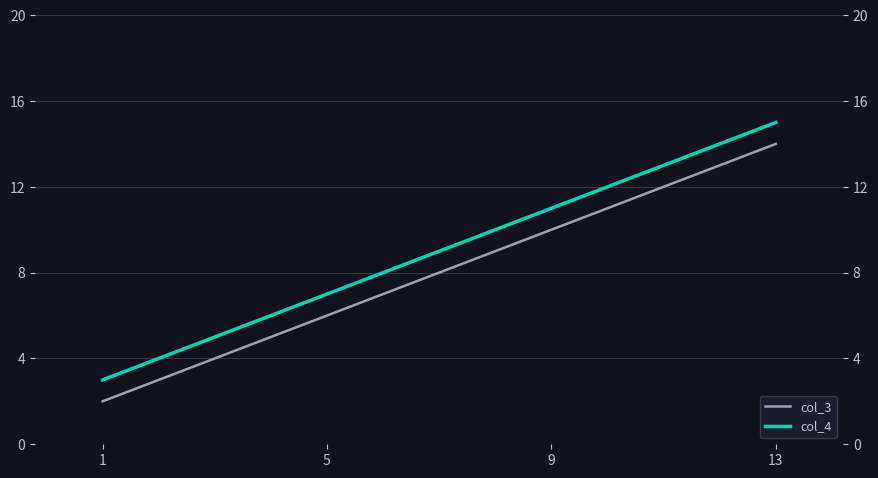

Reading right to left, transcribe all the data shown in this chart.

col_3: 13=14	9=10	5=6	1=2
col_4: 13=15	9=11	5=7	1=3